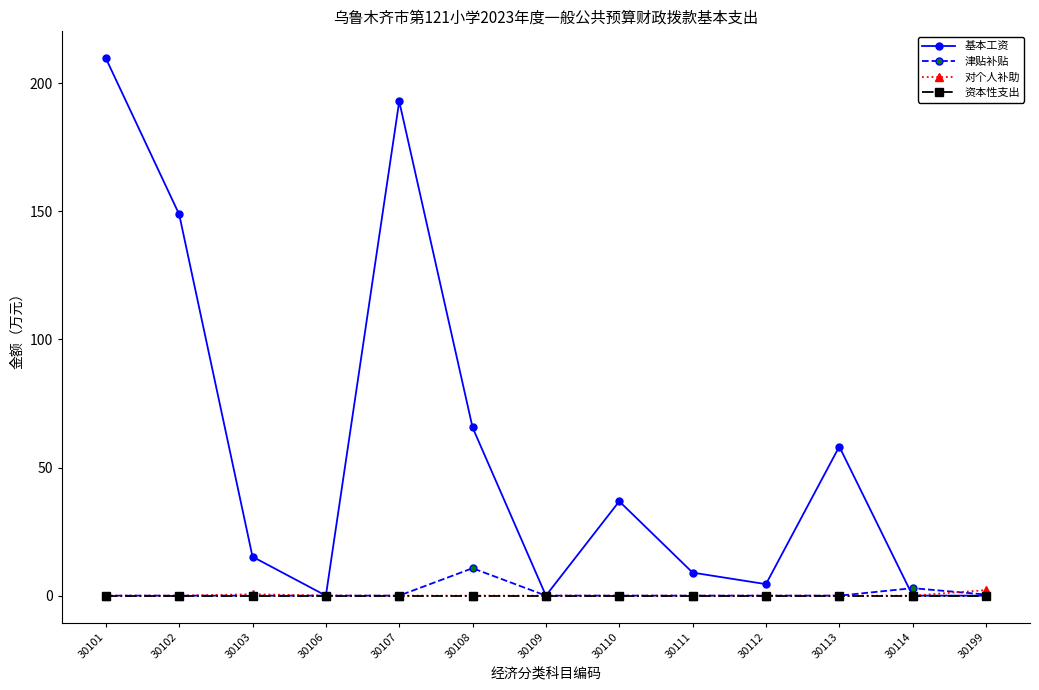

Which category has the highest value in the 津贴补贴 series?

30108